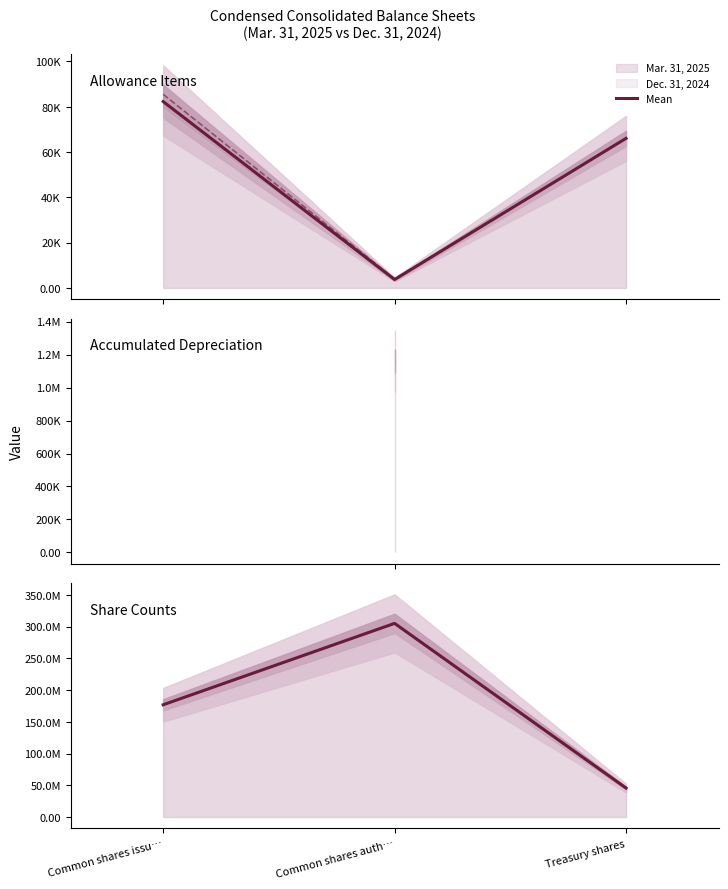

What is the difference between the maximum and second lowest values?

128207000